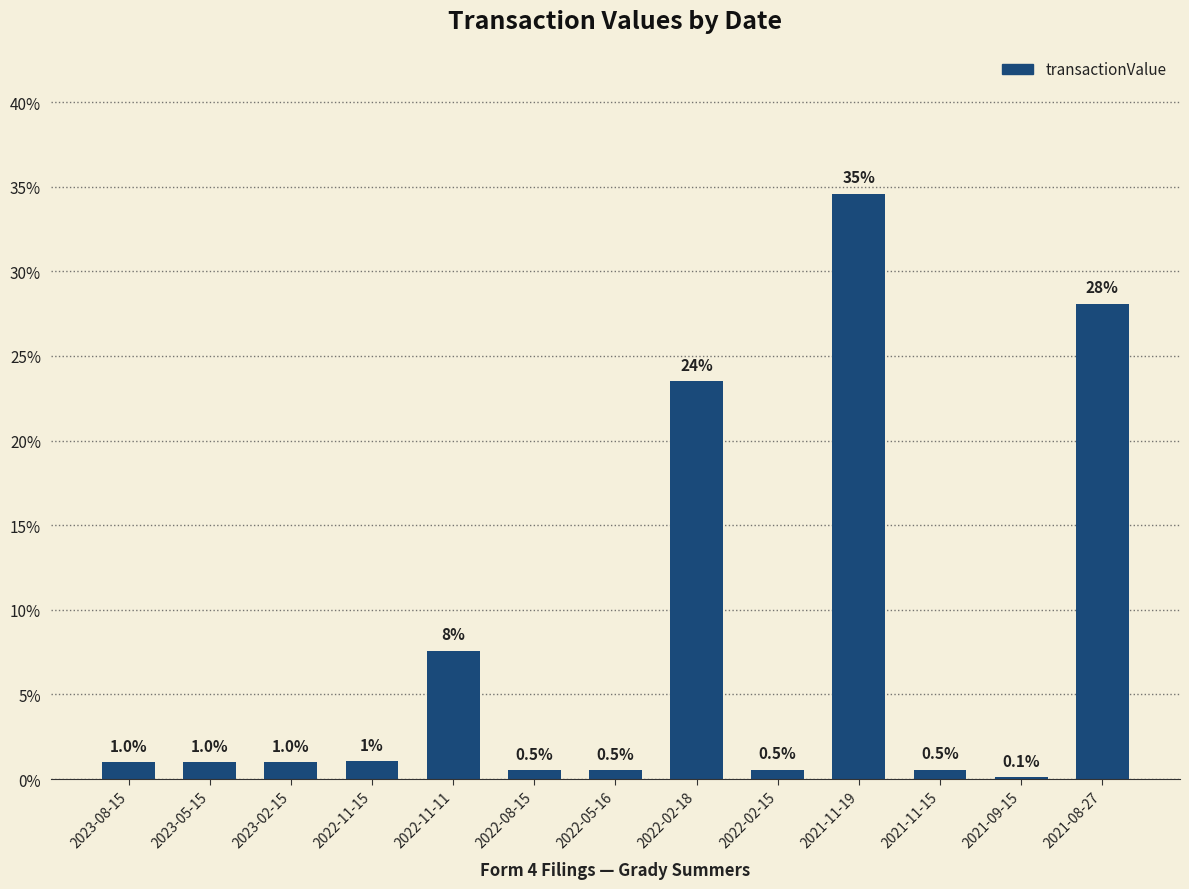

The chart shows a value of 23.5 at 2022-02-18. True or false?

True